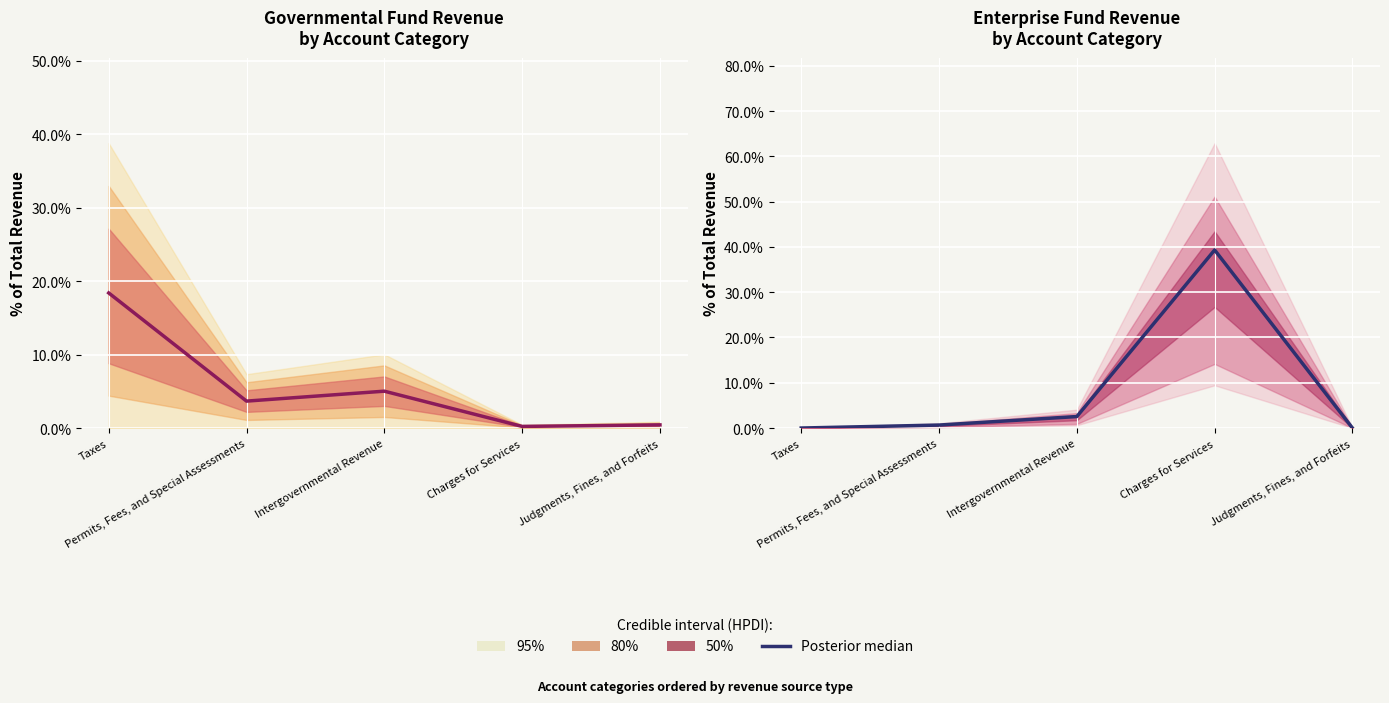

At which label is the value closest to 19?

Intergovernmental Revenue